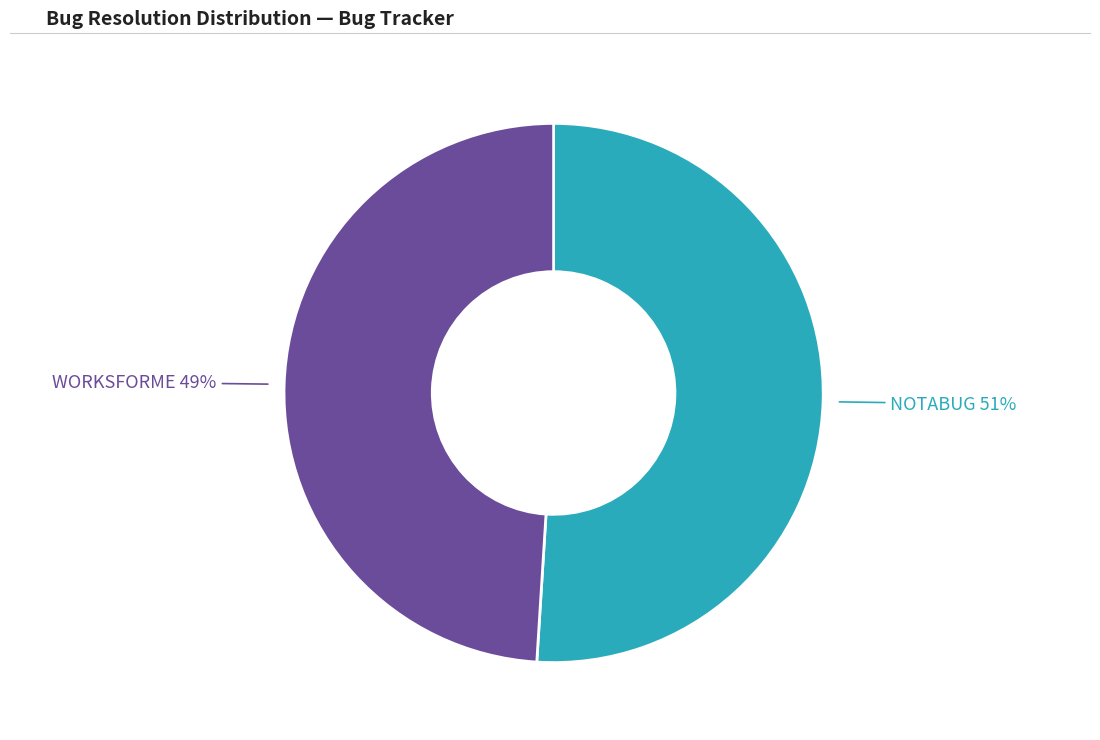

To the nearest percent, what is the average slice percentage?

50%